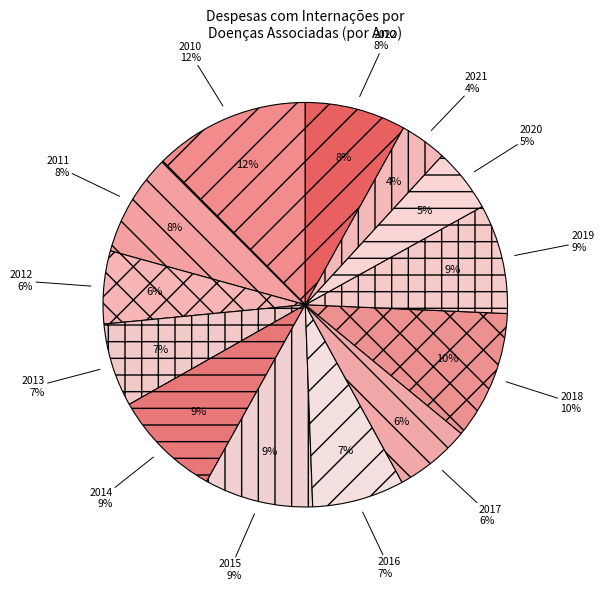

Which category has the smallest portion of the pie?

2021